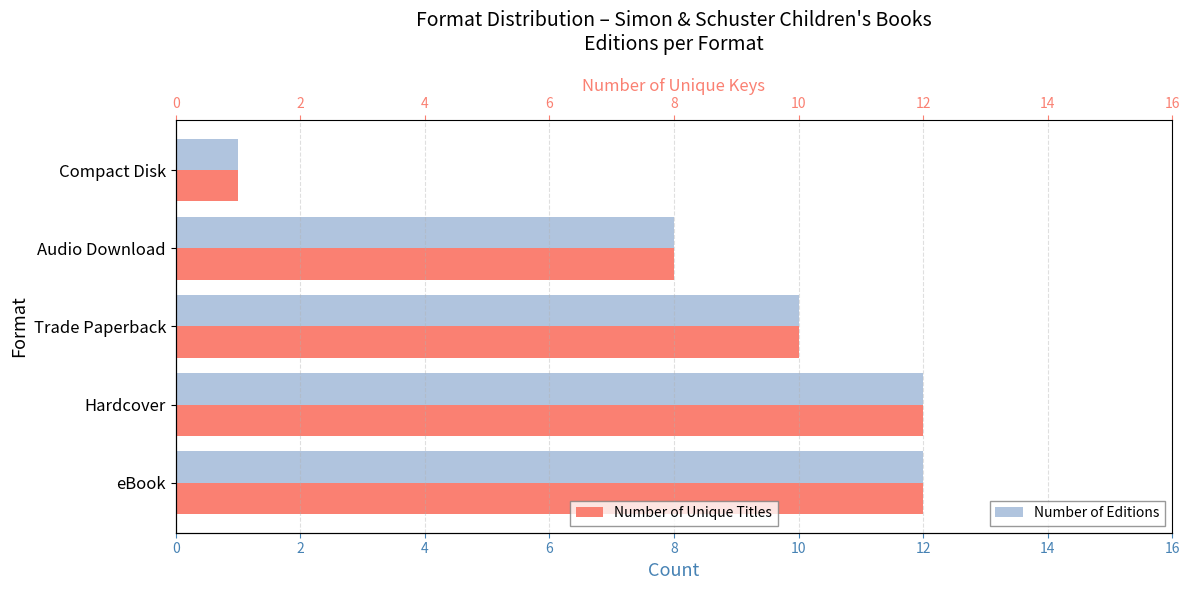

What is the average value of the Number of Editions series?

9